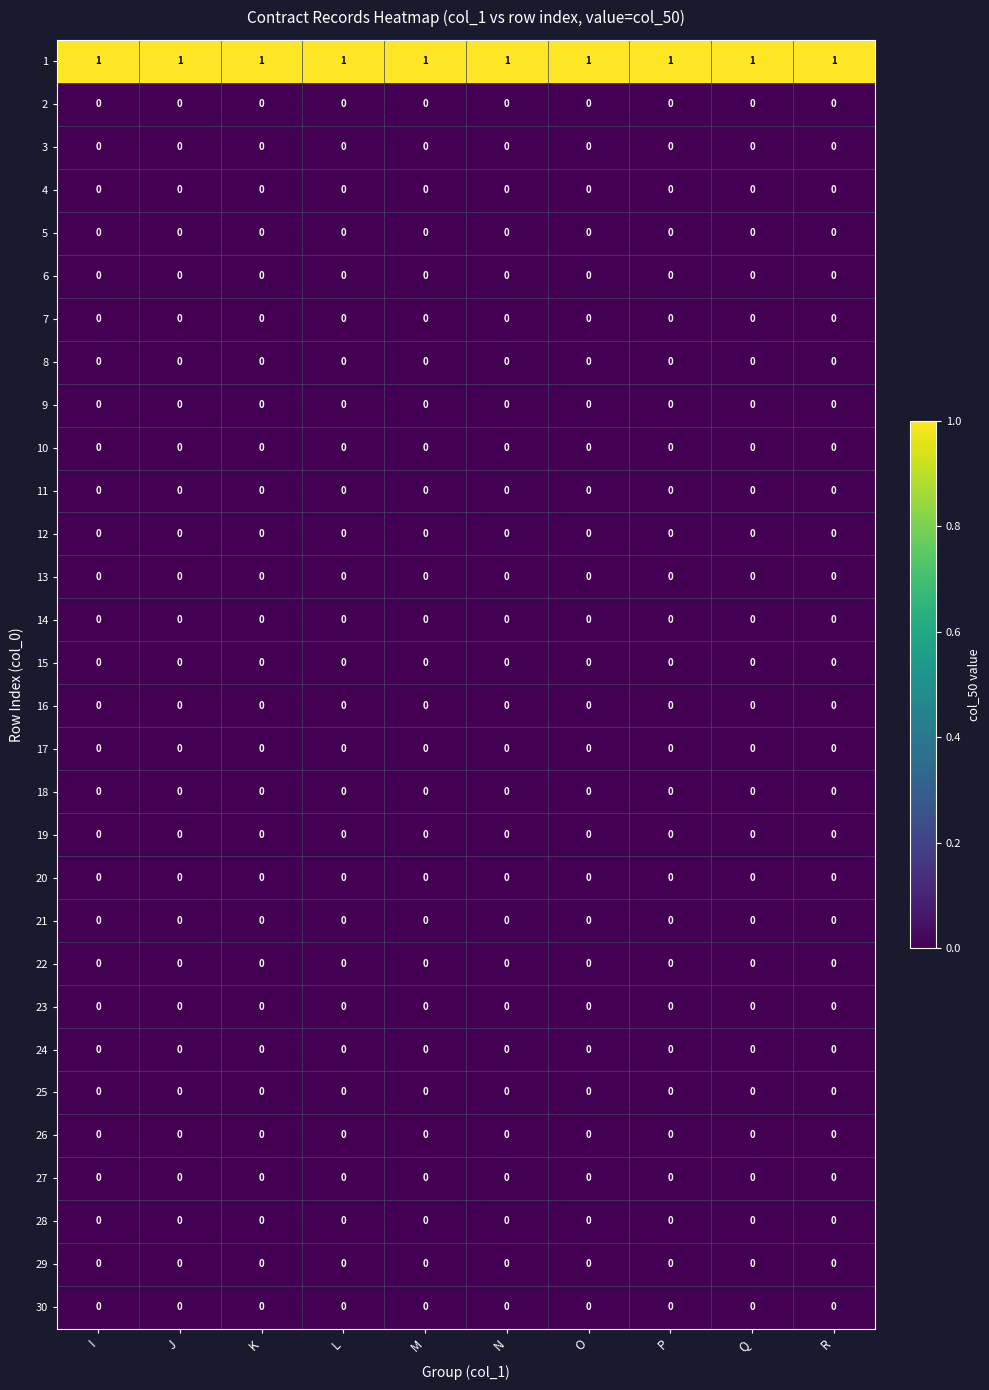

The 30 series shows 0 at I. True or false?

True